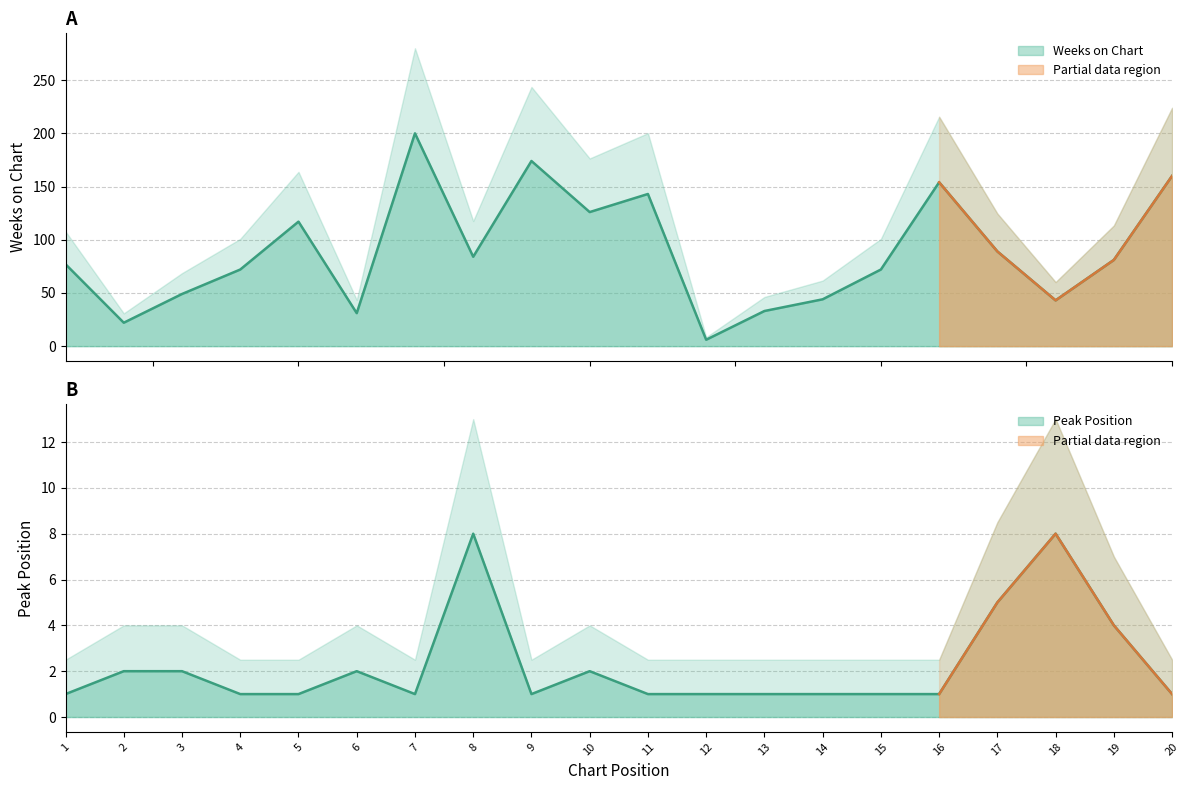

True or false: Weeks on Chart and Peak Position cross at least once.

False